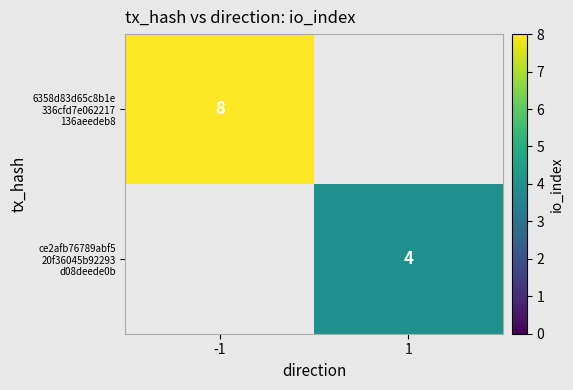

List the series in order of their overall mean, lowest first.

ce2afb76789abf5 20f36045b92293 d08deede0b, 6358d83d65c8b1e 336cfd7e062217 136aeedeb8